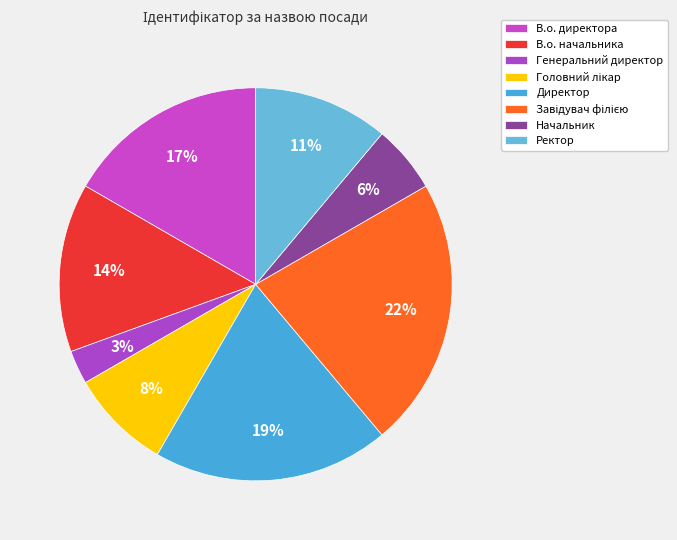

To the nearest percent, what is the average slice percentage?

12%